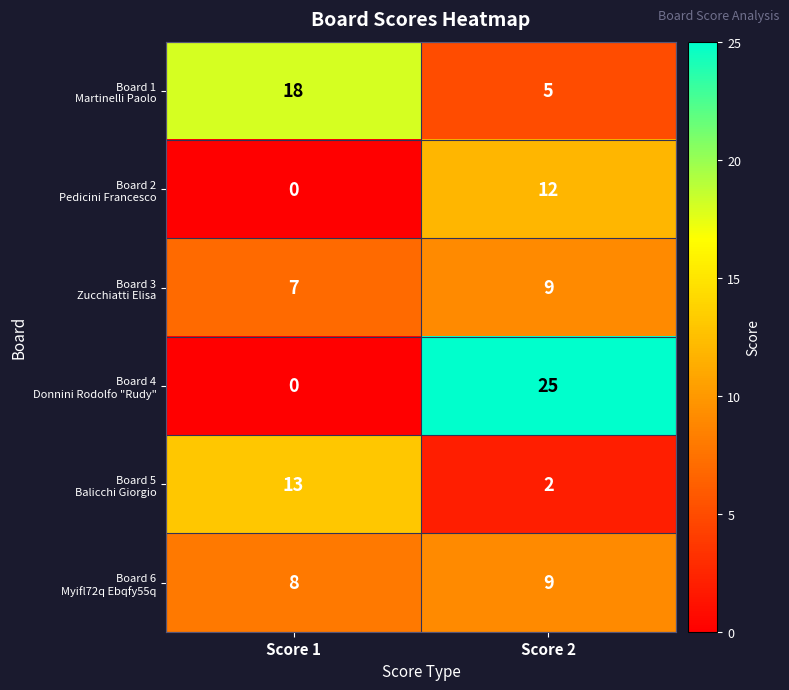

What is the total value across all series at Score 1?

46